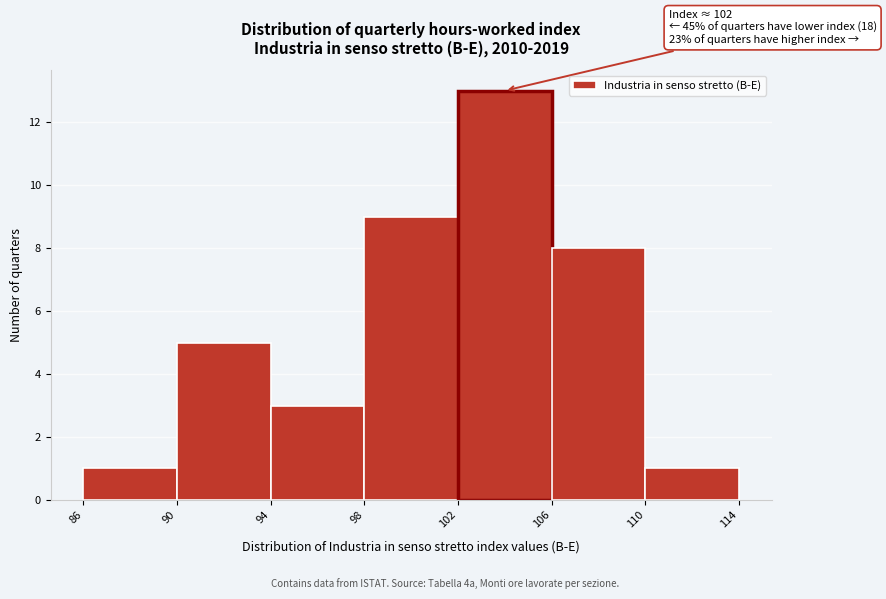

Over which range of the x-axis is the bar tallest?

102 to 106